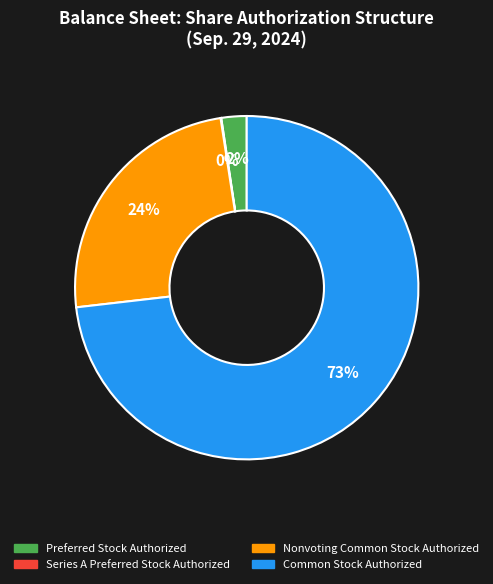

What percentage is the Preferred Stock Authorized slice, to the nearest percent?

2%